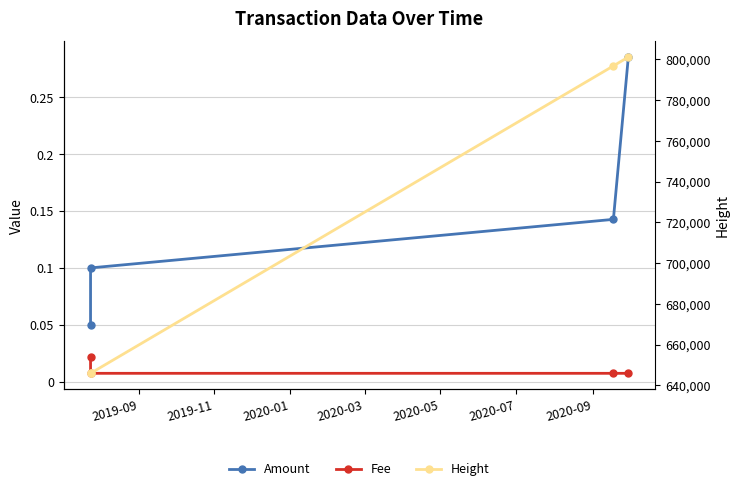

True or false: Amount has a value of 0.2 at 2019-11.

False